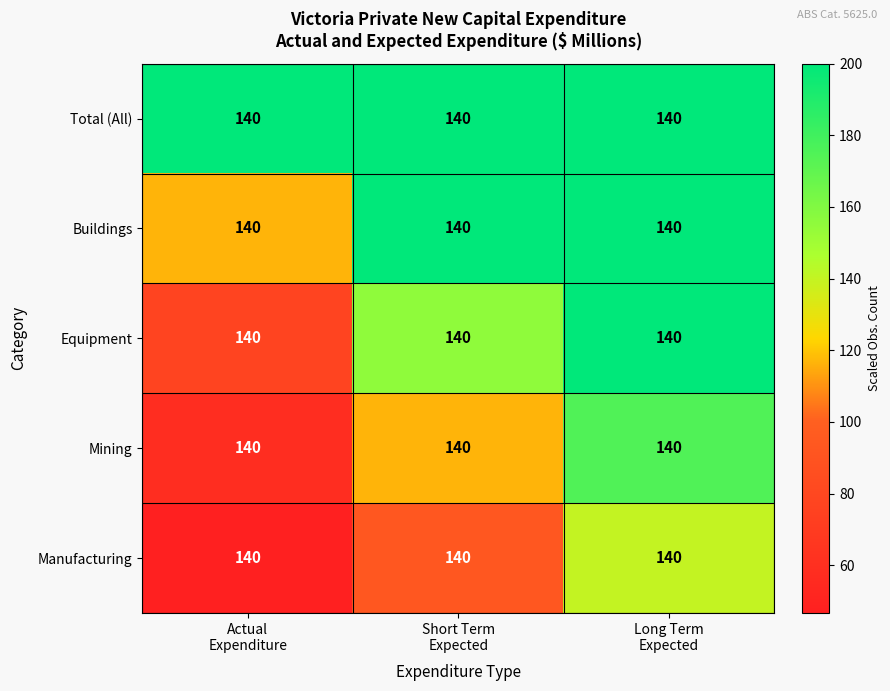

Is the value of Equipment at Long Term Expected greater than the value of Buildings at Actual Expenditure?

Yes